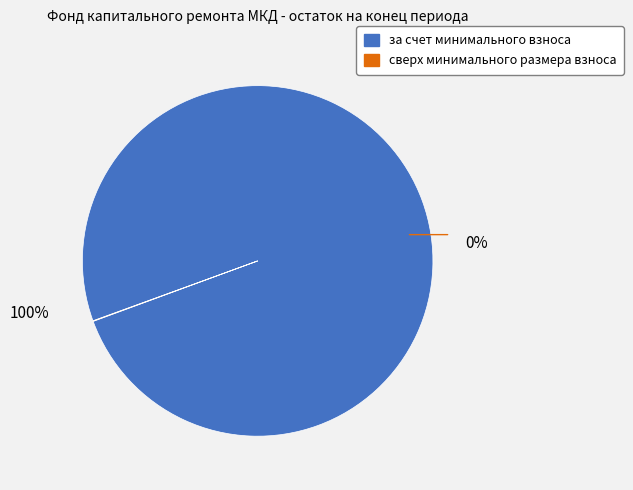

To the nearest percent, what is the difference between the сверх минимального размера взноса and за счет минимального взноса slice percentages?

100%